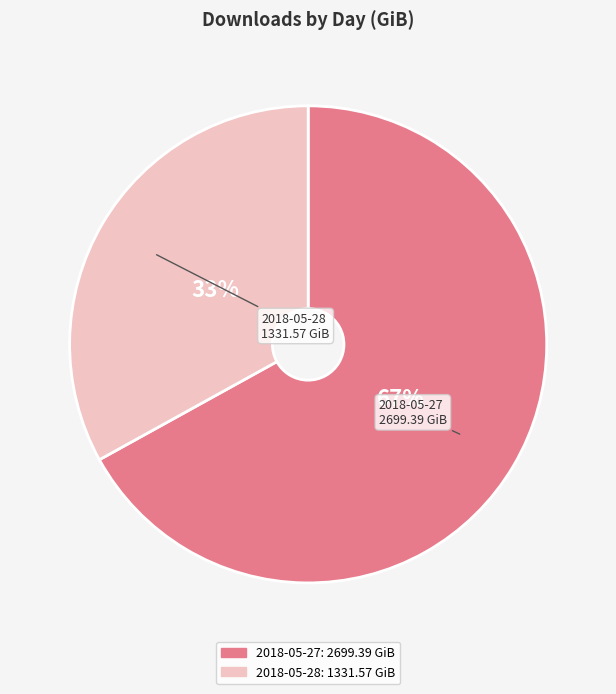

What is the largest slice in the pie chart?

2018-05-27